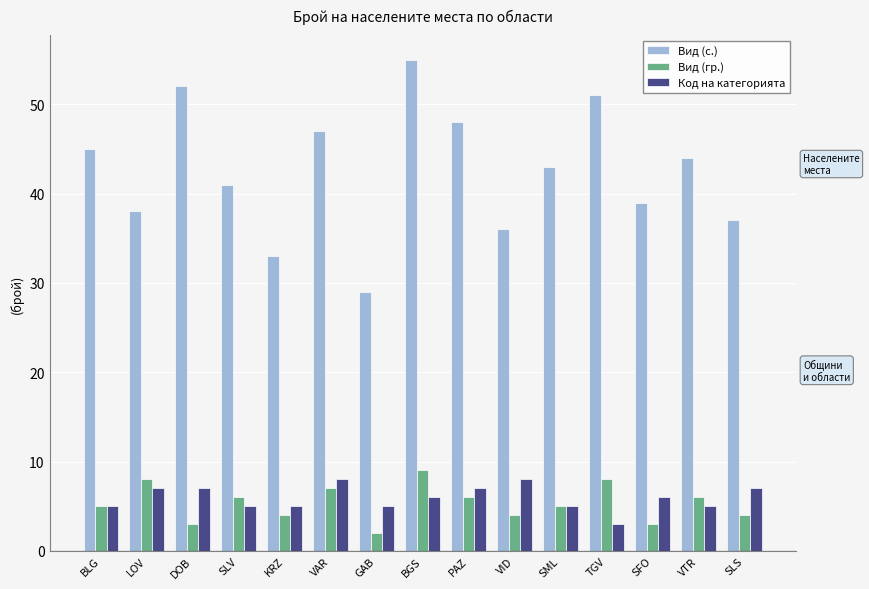

Which series has the largest range (max minus min)?

Вид (с.)